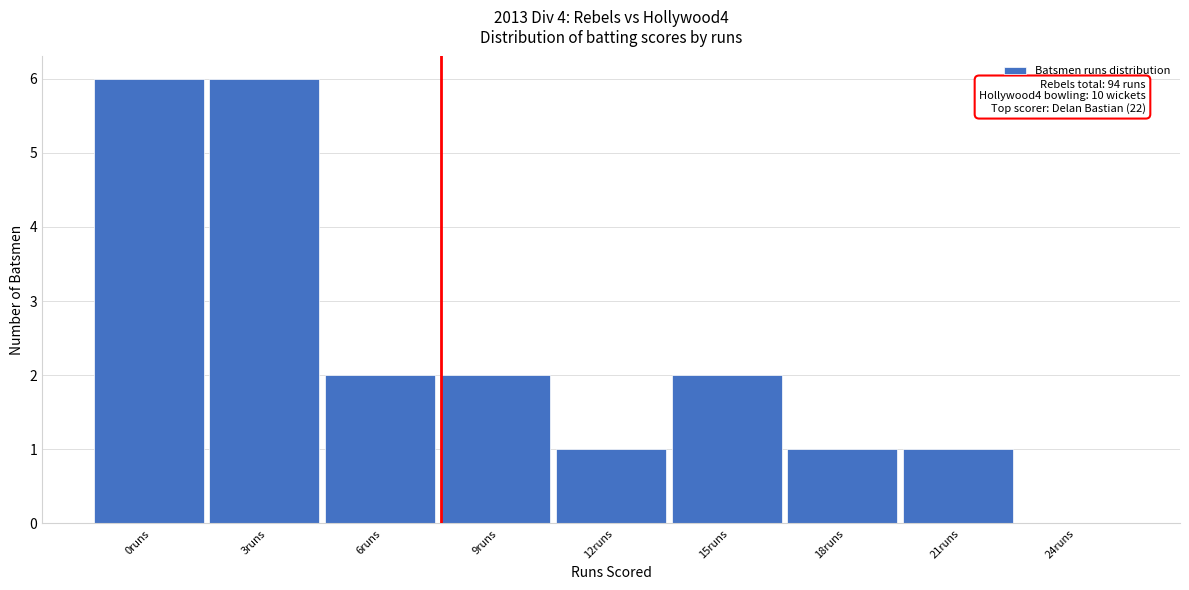

Reading left to right, what are all the values shown in this chart?

0runs=6	3runs=6	6runs=2	9runs=2	12runs=1	15runs=2	18runs=1	21runs=1	24runs=0